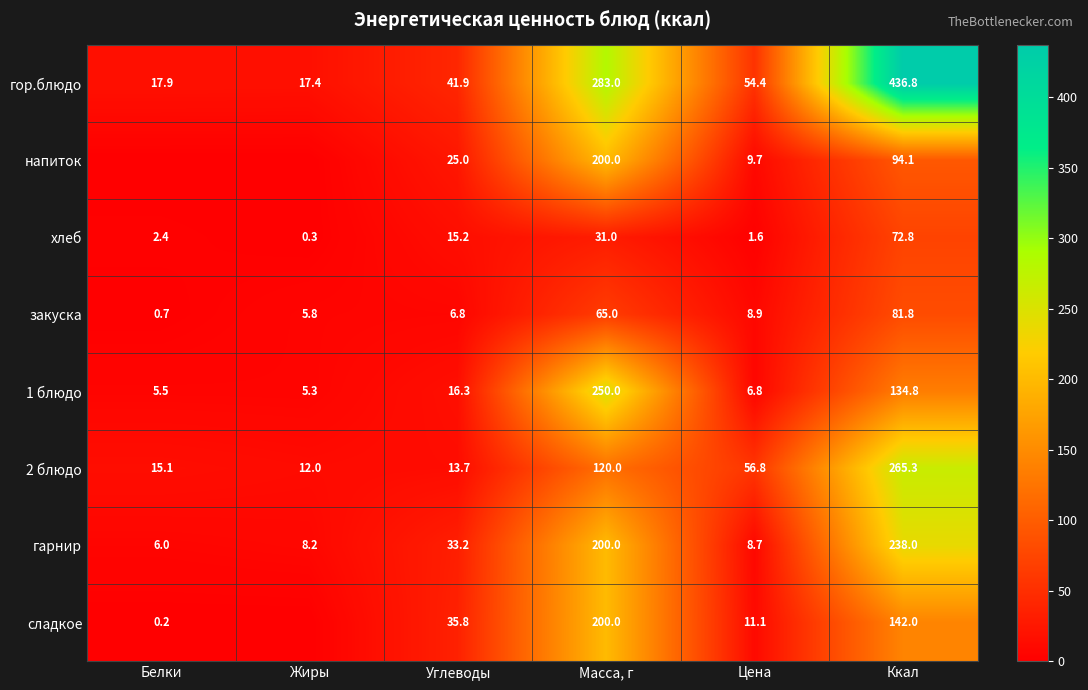

What is the difference between the highest and lowest values at Углеводы?

35.1